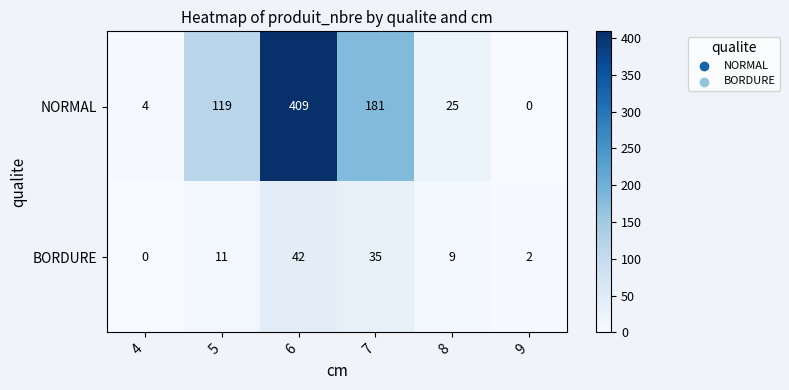

The NORMAL series shows 141 at 6. True or false?

False